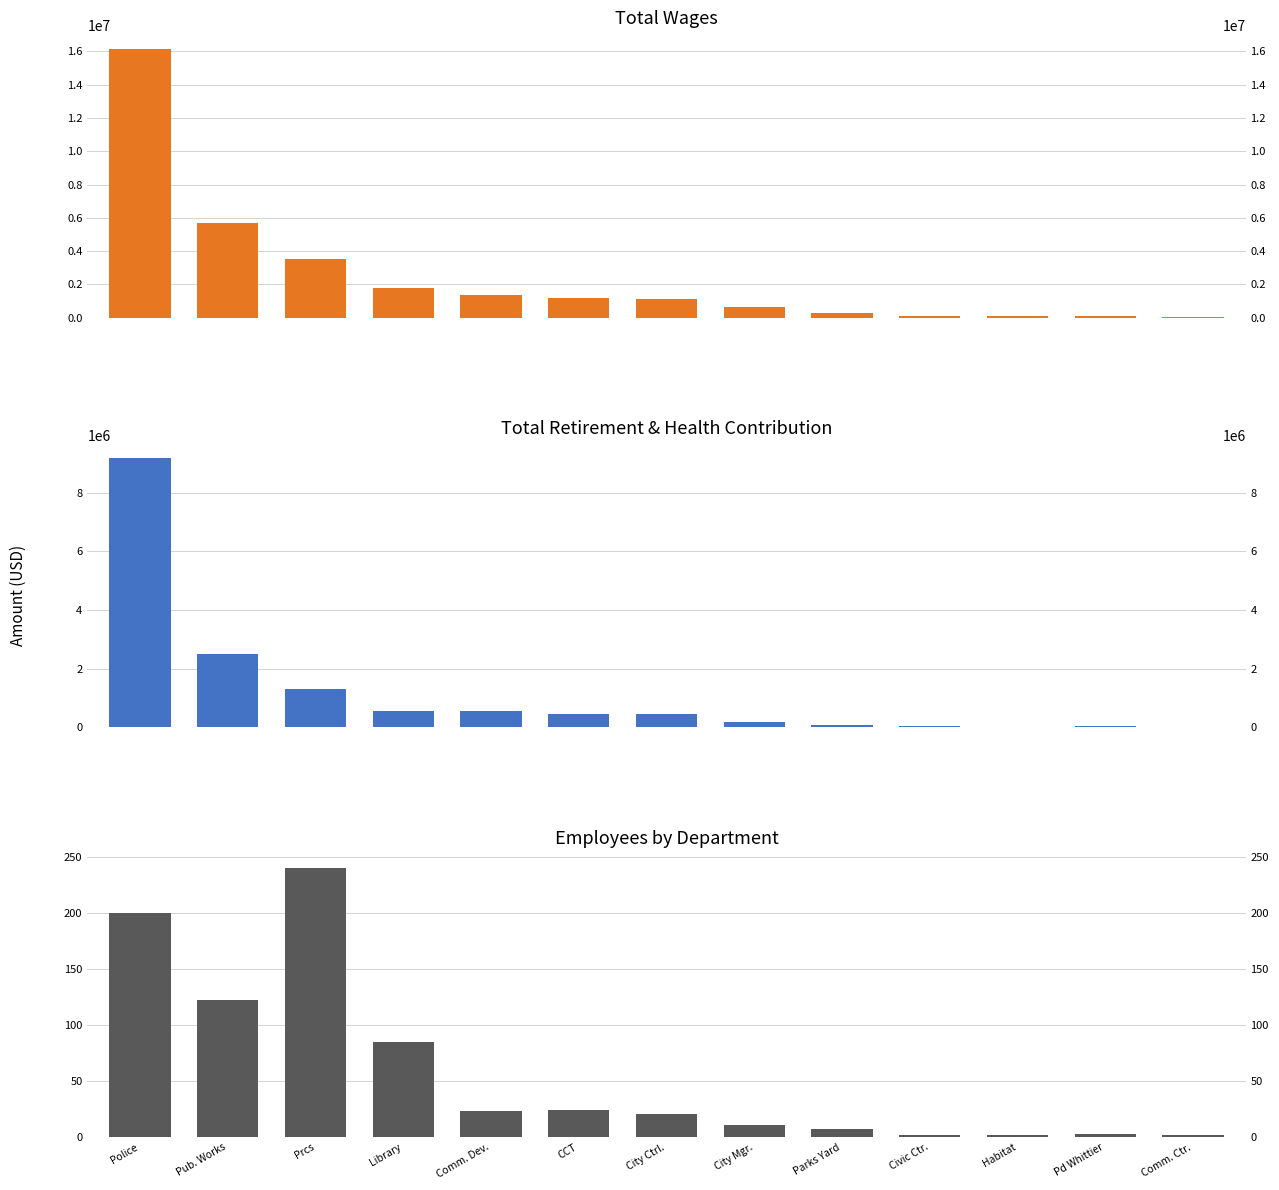

Which series changed the most between City Mgr. and Civic Ctr.?

Total Wages